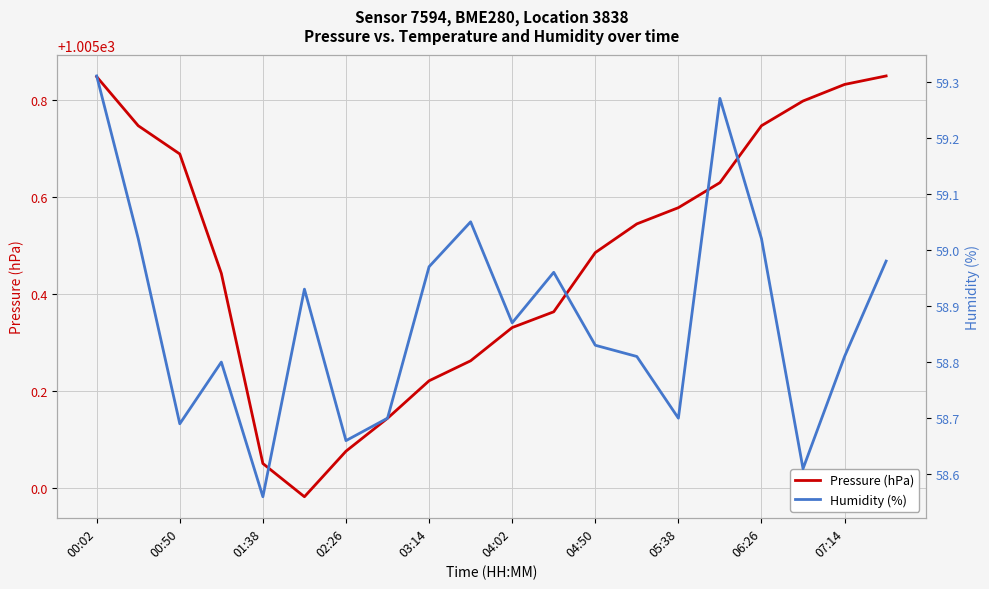

What are all the series names shown in the legend?

Pressure (hPa), Humidity (%)